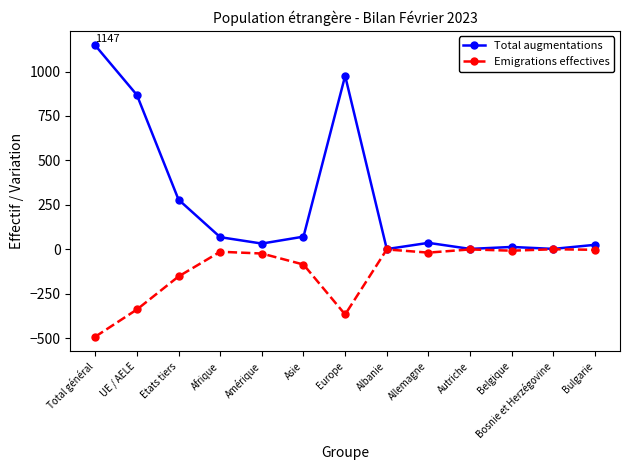

The Emigrations effectives series shows -367 at Europe. True or false?

True